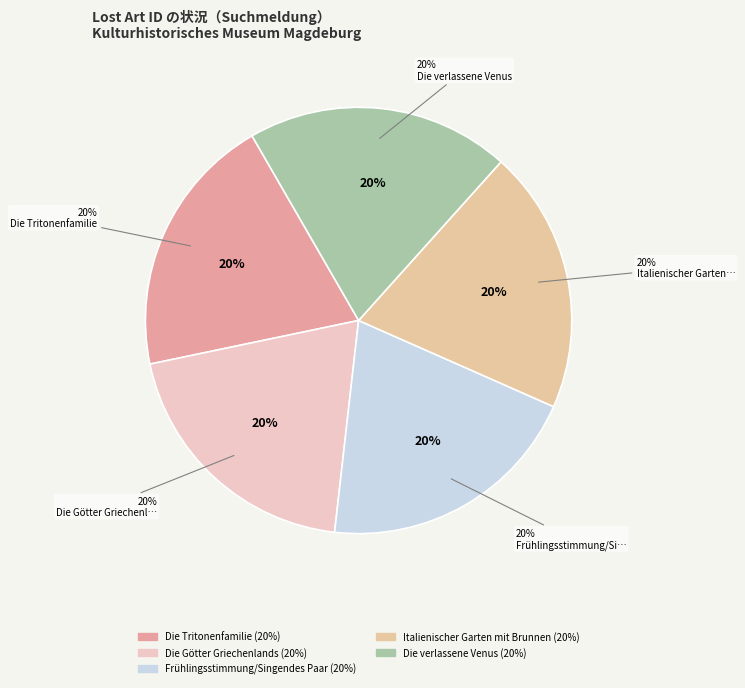

True or false: Italienischer Garten mit Brunnen accounts for 6% of the total.

False